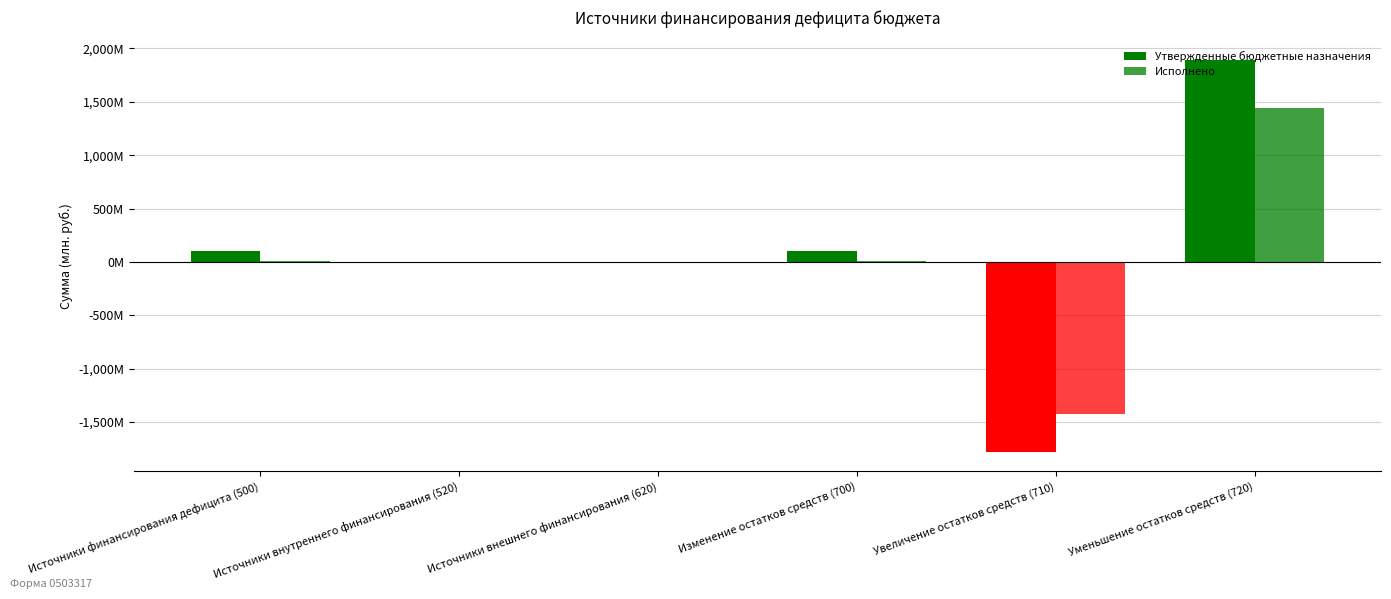

Does the chart contain stacked bars?

No